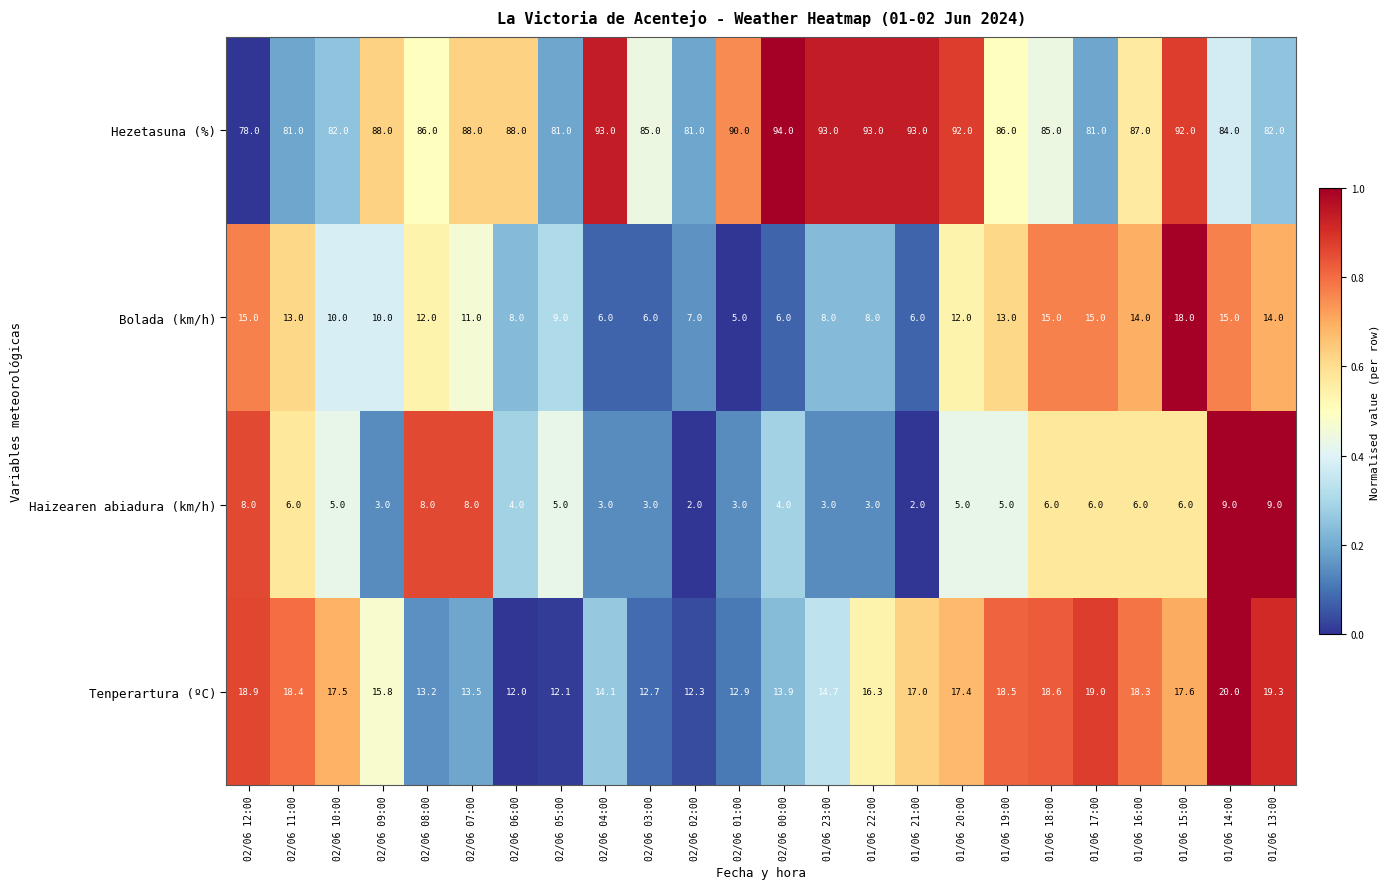

What is the sum of all Bolada (km/h) values?

256.0